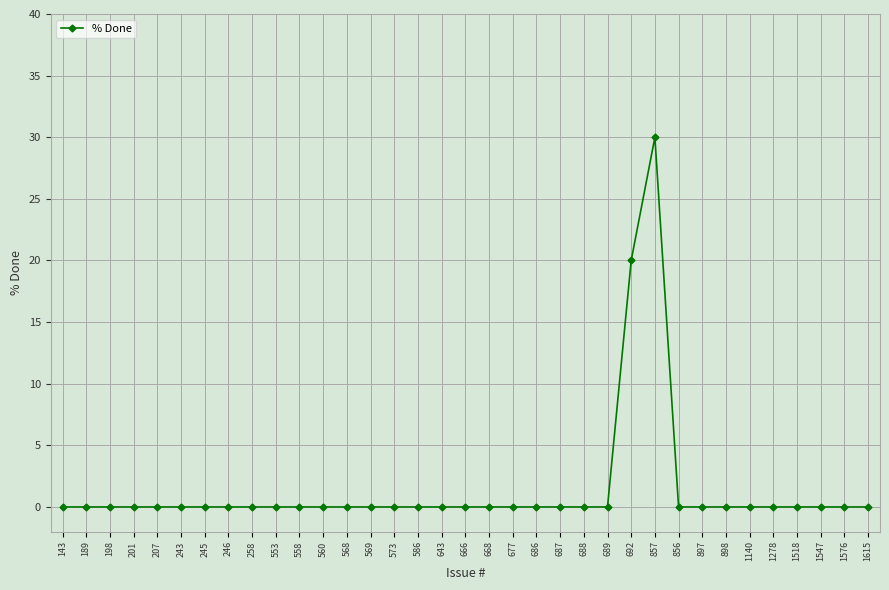

What is the maximum value shown in the chart?

30